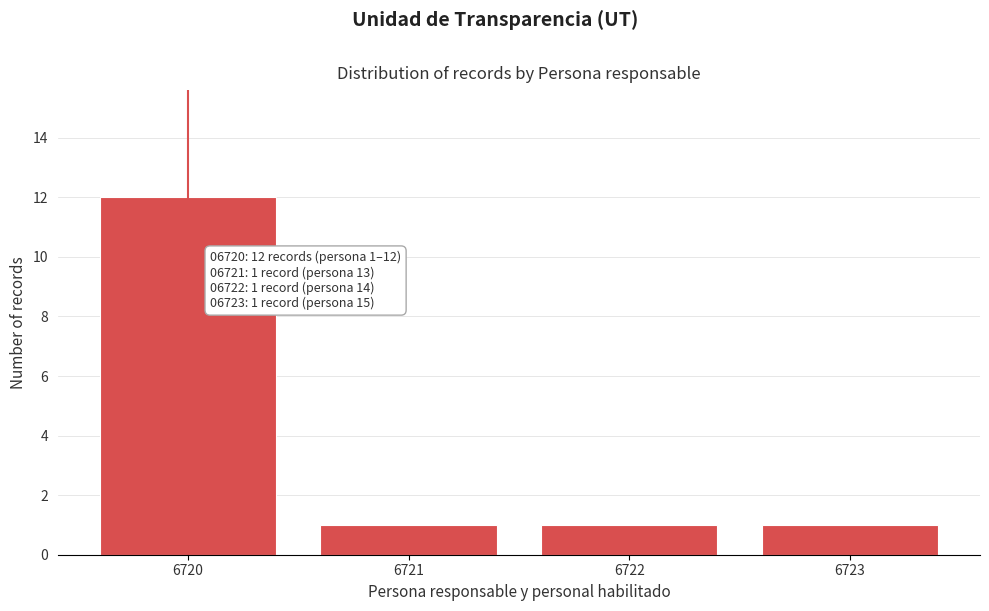

Reading left to right, extract all data points from this chart.

6720=12	6721=1	6722=1	6723=1